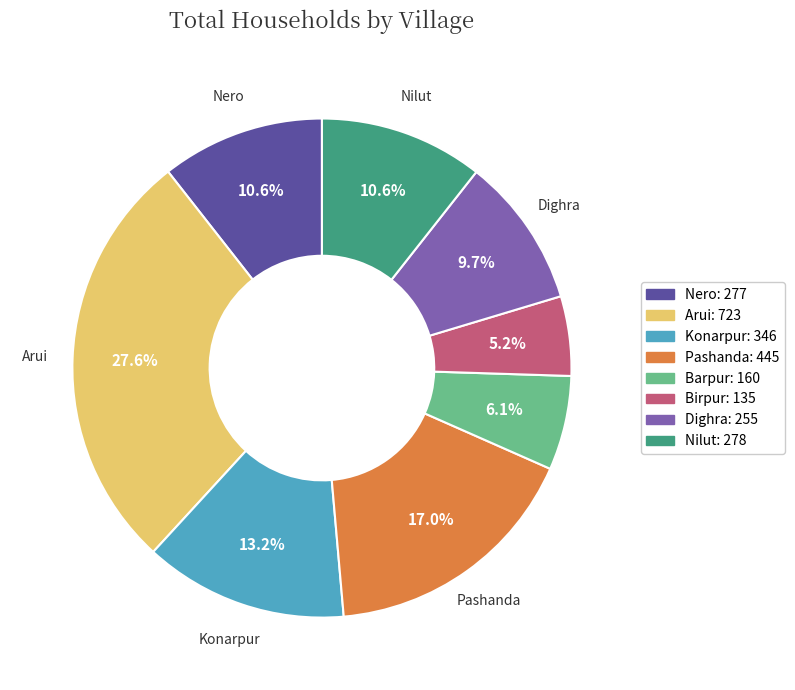

What is the ratio of the value at Barpur to the value at Arui?

0.2